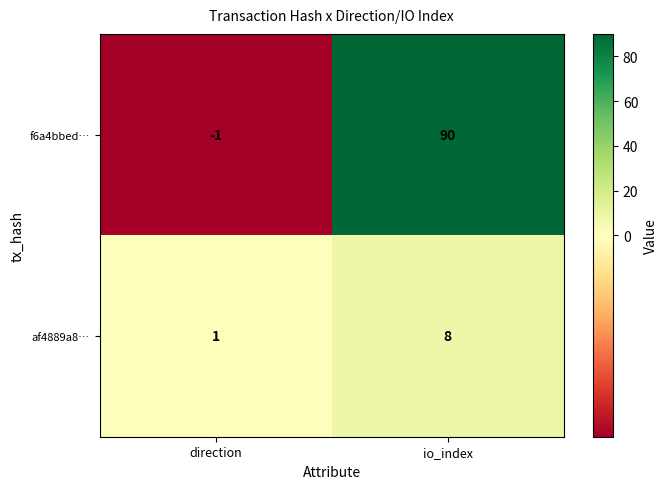

Which series has the largest total across all categories?

f6a4bbed…